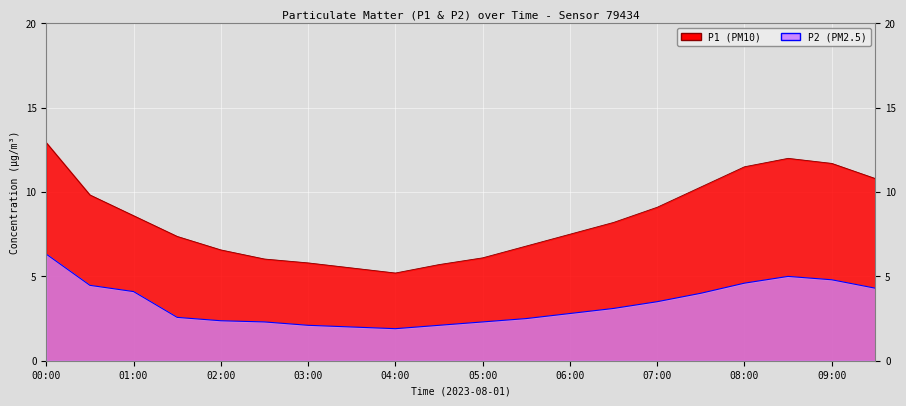

What is the sum of all P2 values?

67.1